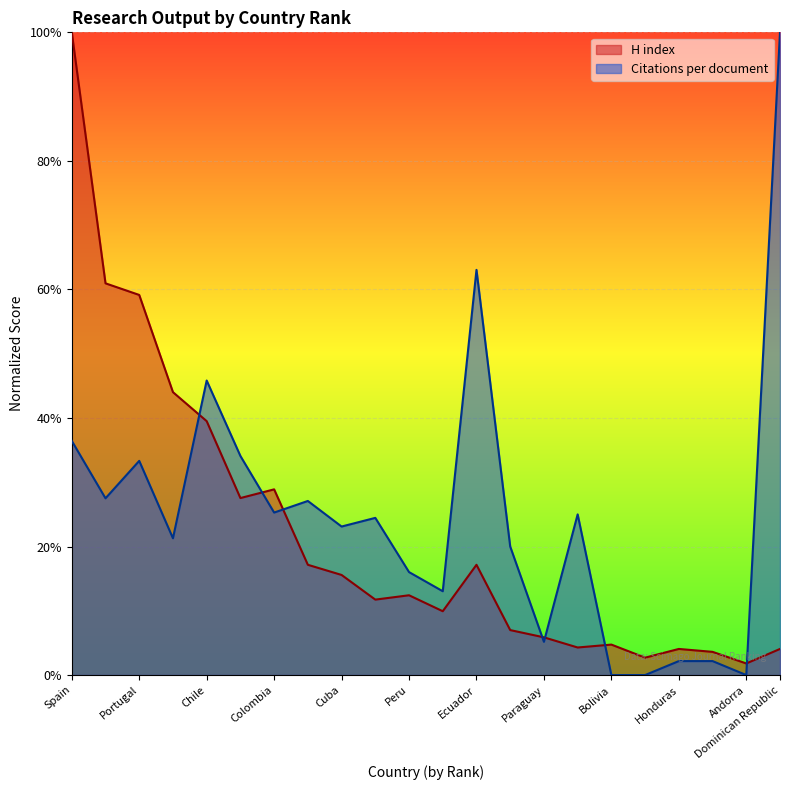

How many intersections are there between Citations per document and H index?

7